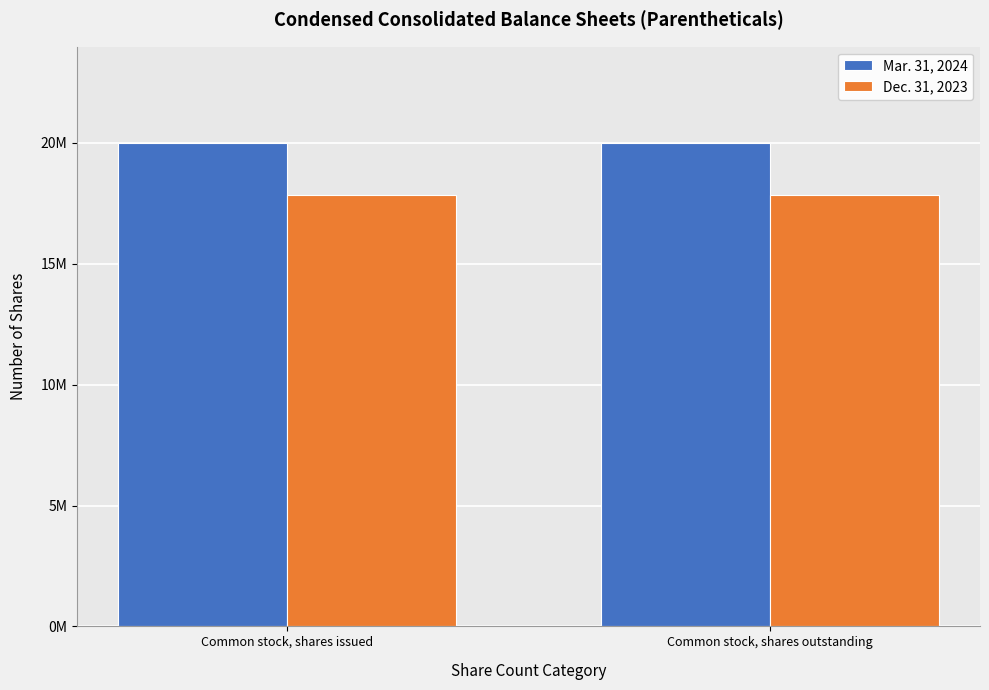

Are the bars grouped side by side (vs. stacked)?

Yes